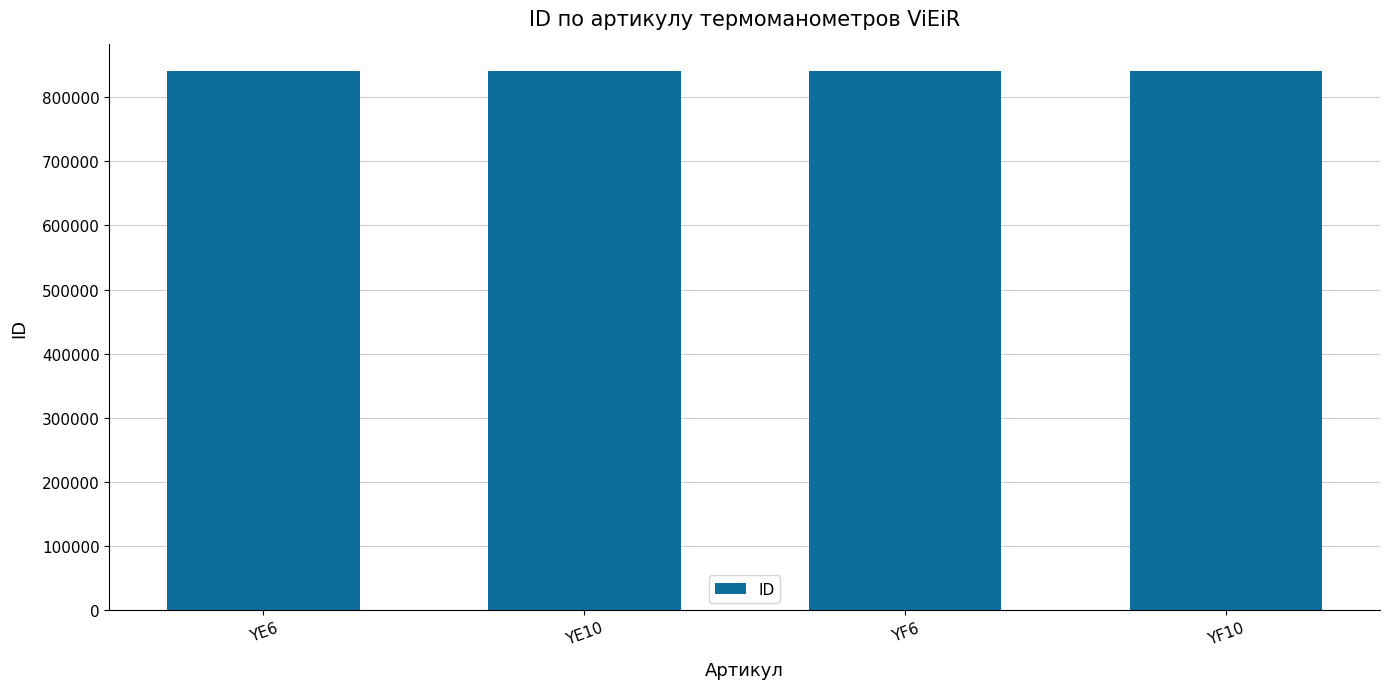

The value at YF6 is 840128. True or false?

True